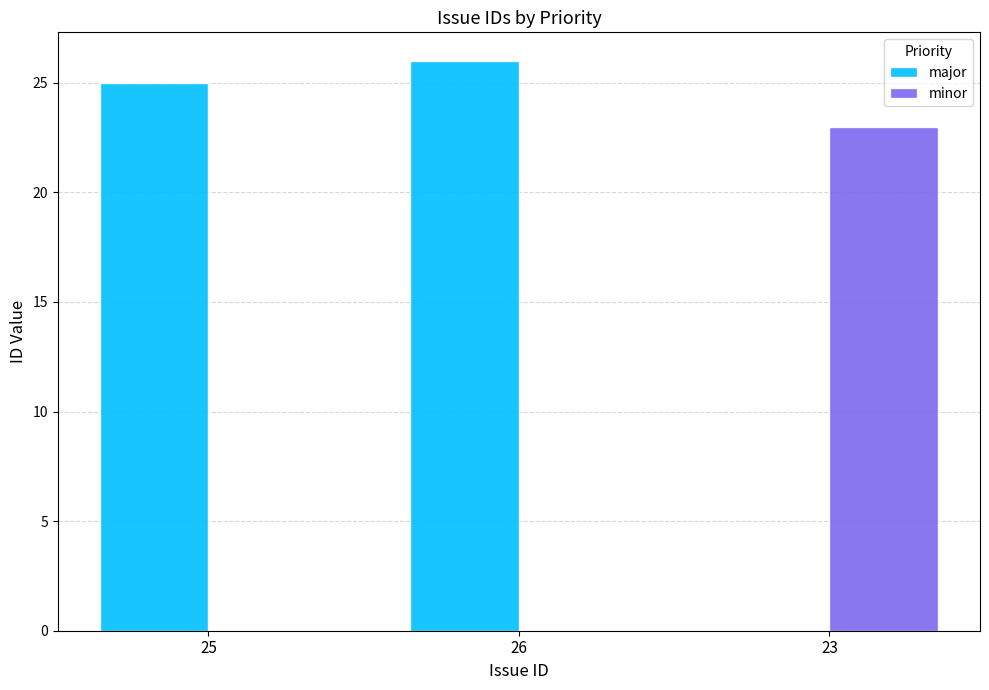

What is the sum of all major values?

51